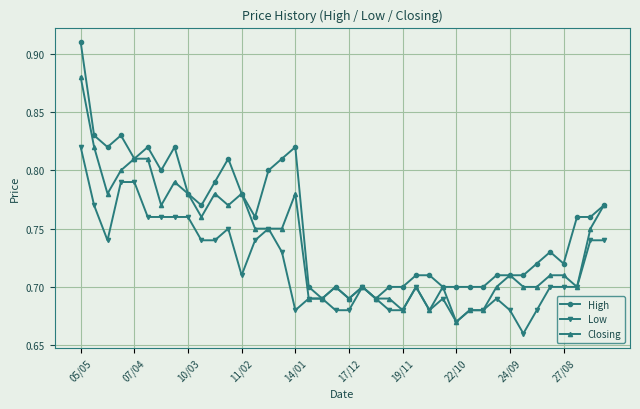

At how many categories does at least one series exceed 0?

40